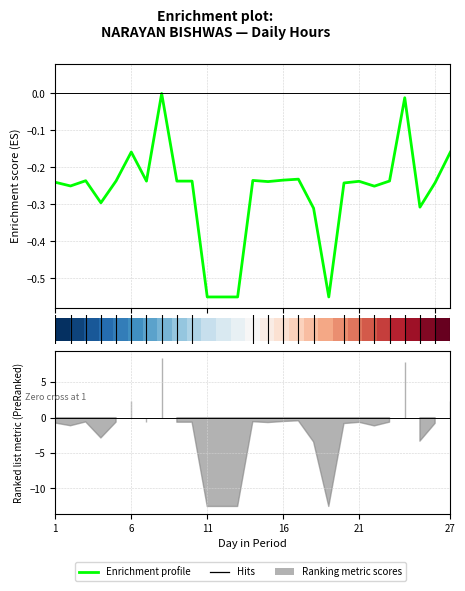

How many values are below 0?

26